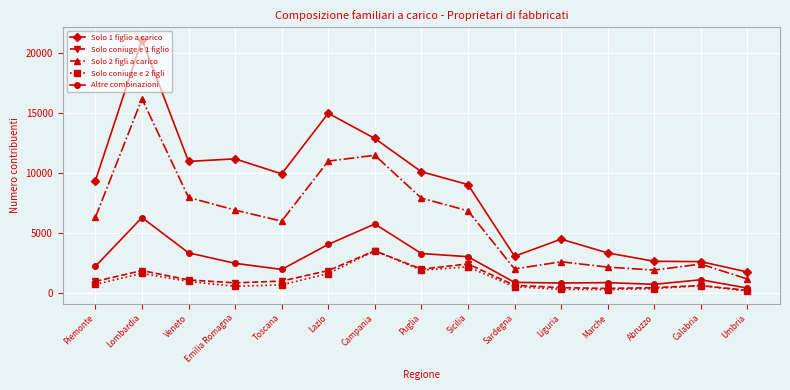

What is the label of the 3rd point from the left?

Veneto